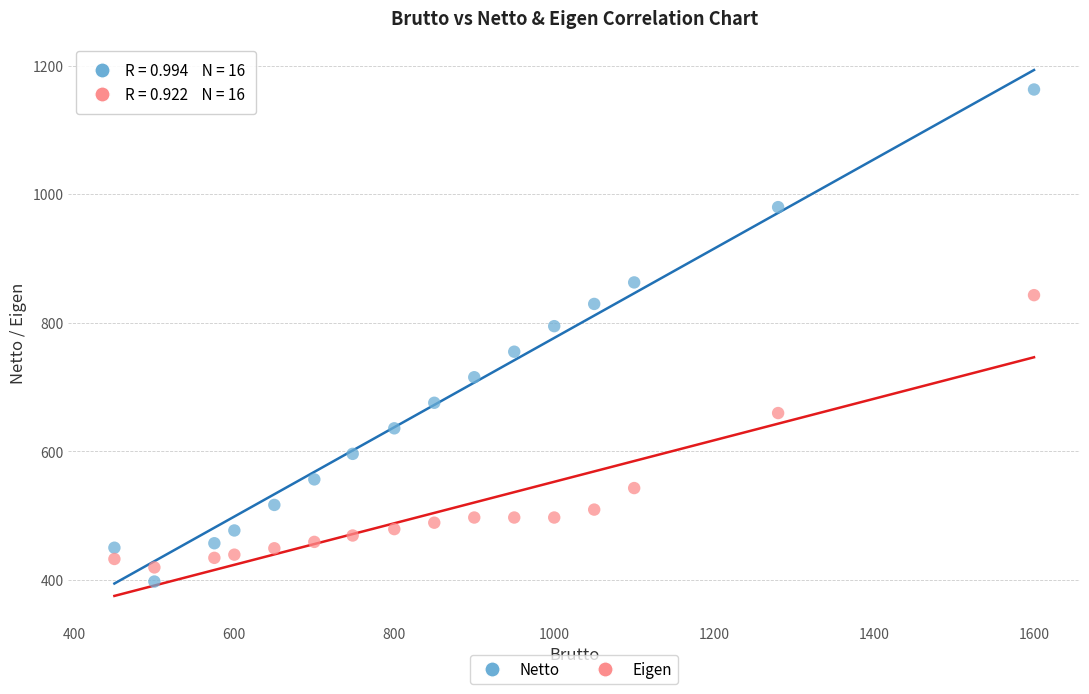

Which series has the largest Y range (max minus min)?

Netto